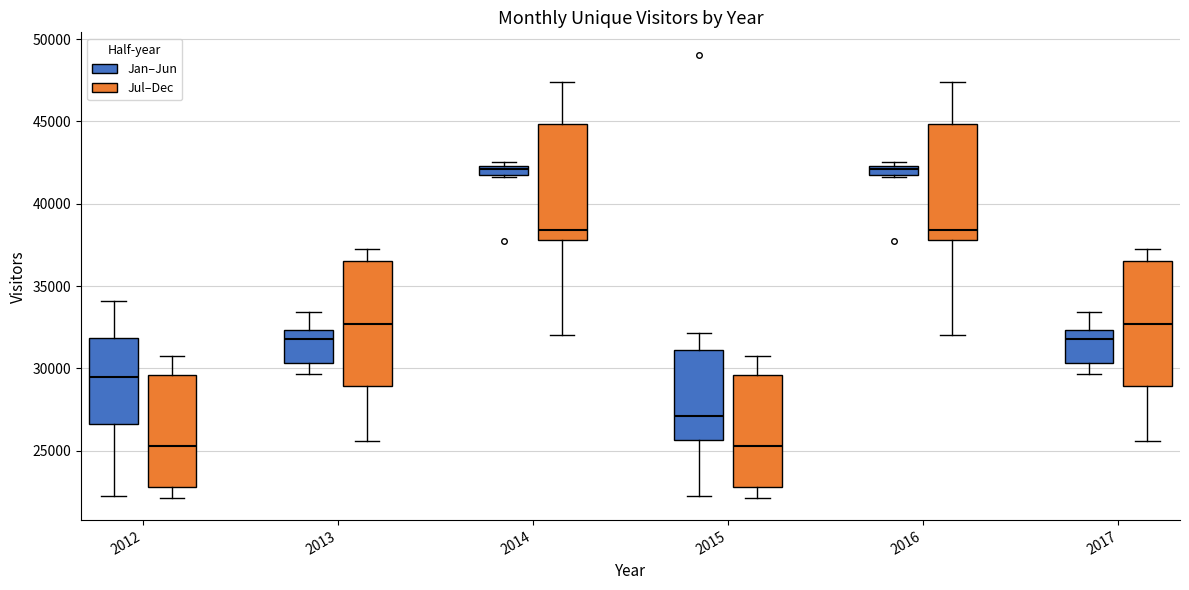

Where is the lower edge of the box for 2015 (Jul–Dec) on the y-axis? The values are not printed on the chart, so give them approximately, as read against the axis.

23000